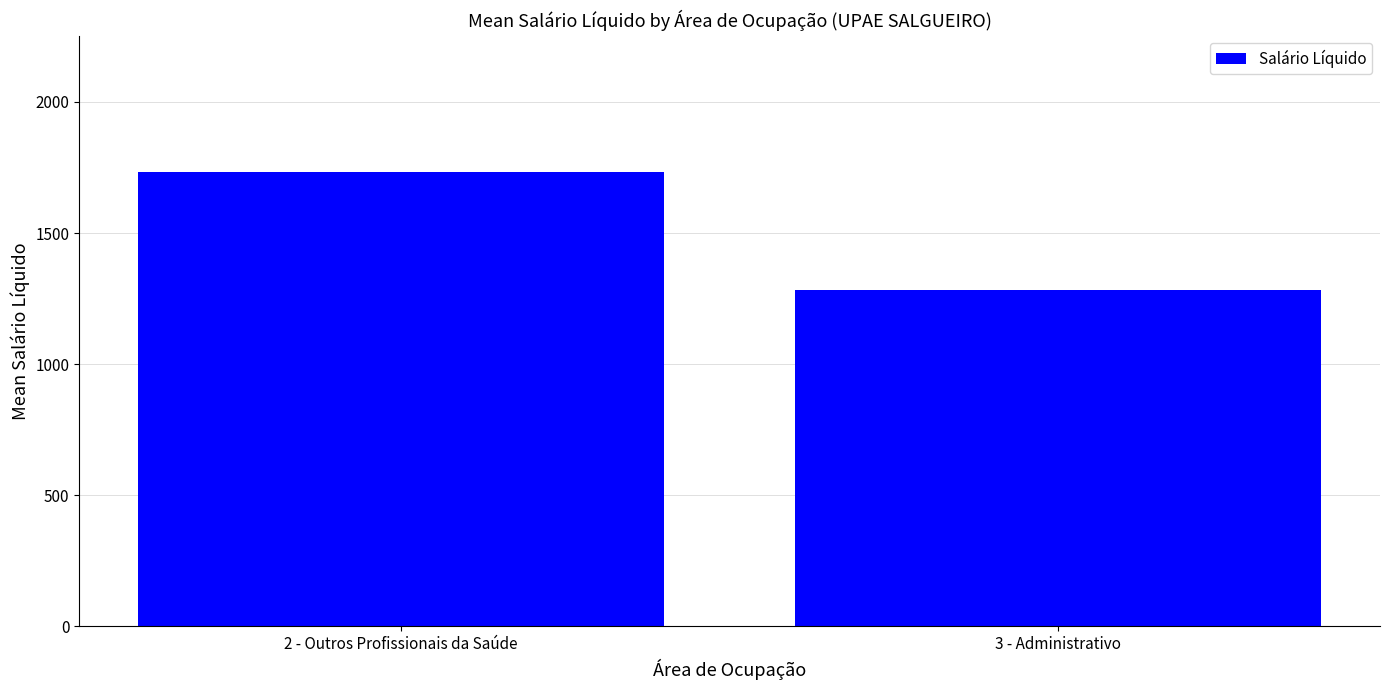

What is the sum of all values?

3017.7